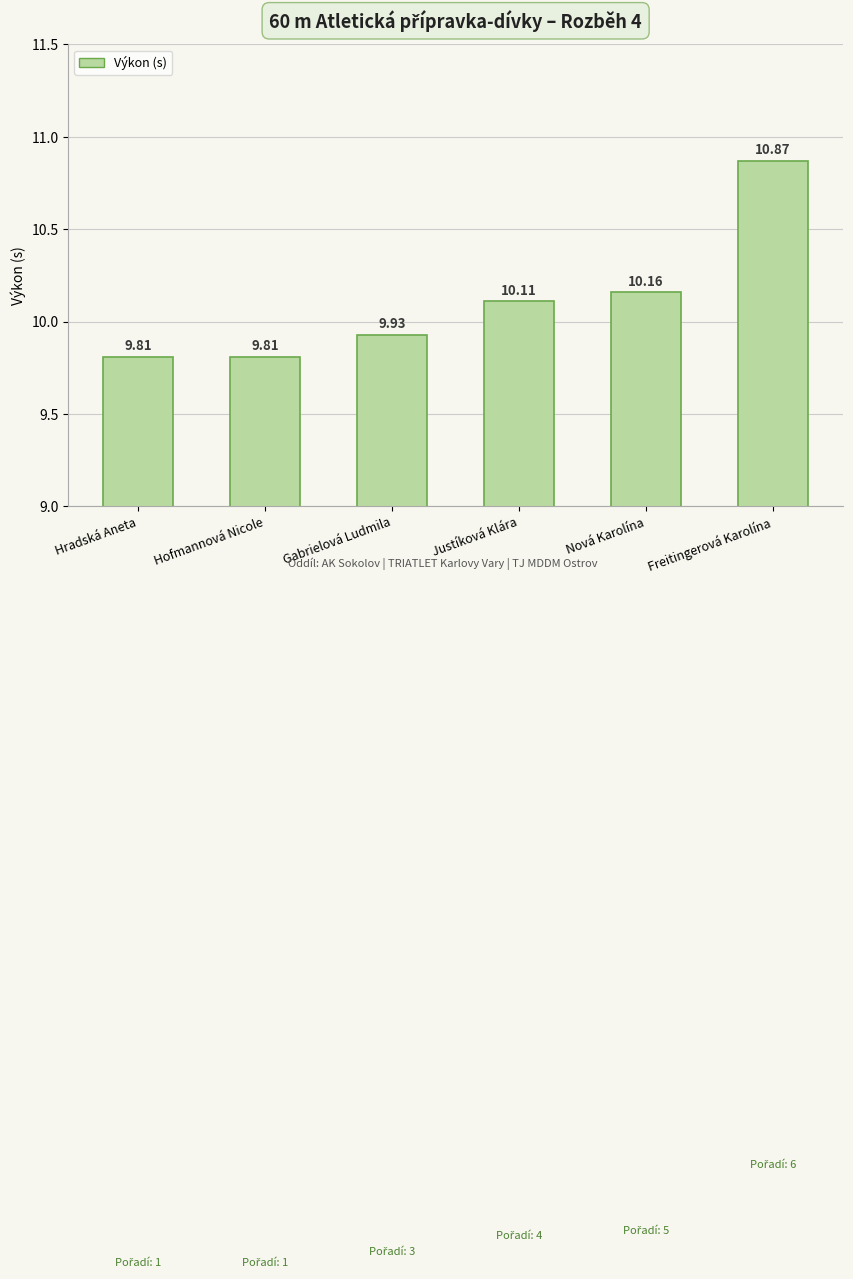

At which category does the chart reach its peak across all series?

Freitingerová Karolína